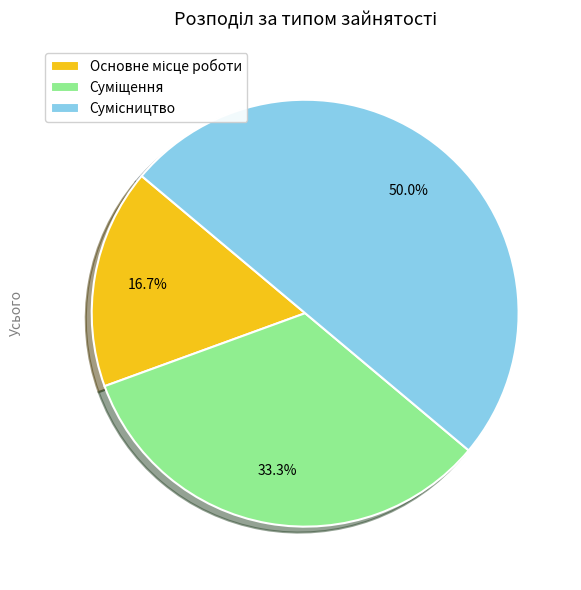

Combined, what portion of the pie is Суміщення and Сумісництво?

83.3%